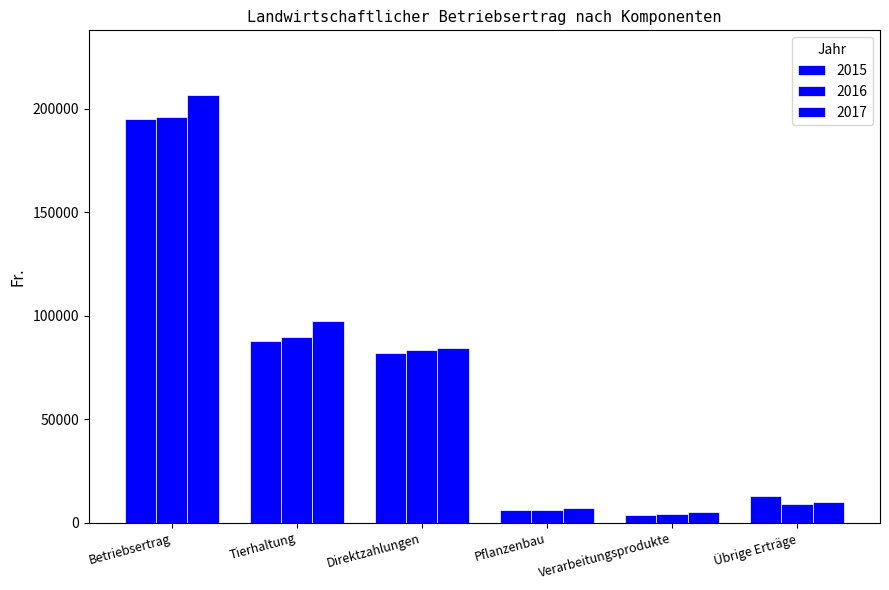

Which category has the lowest value across all series?

Verarbeitungsprodukte